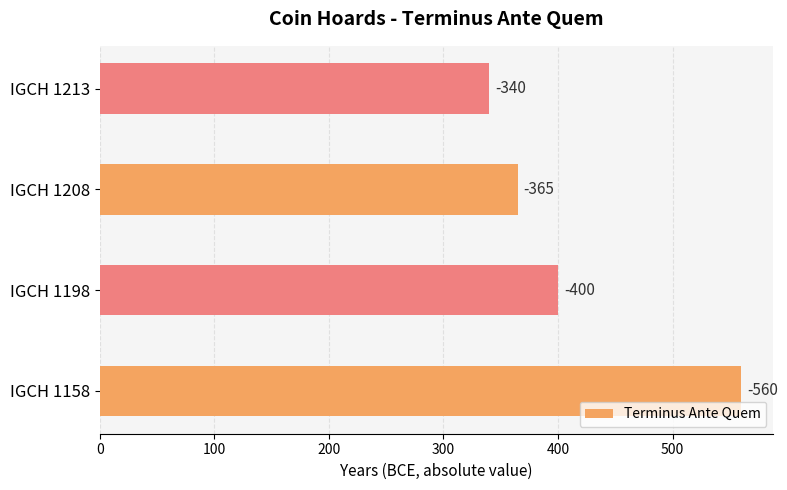

How many bars are there in total?

4